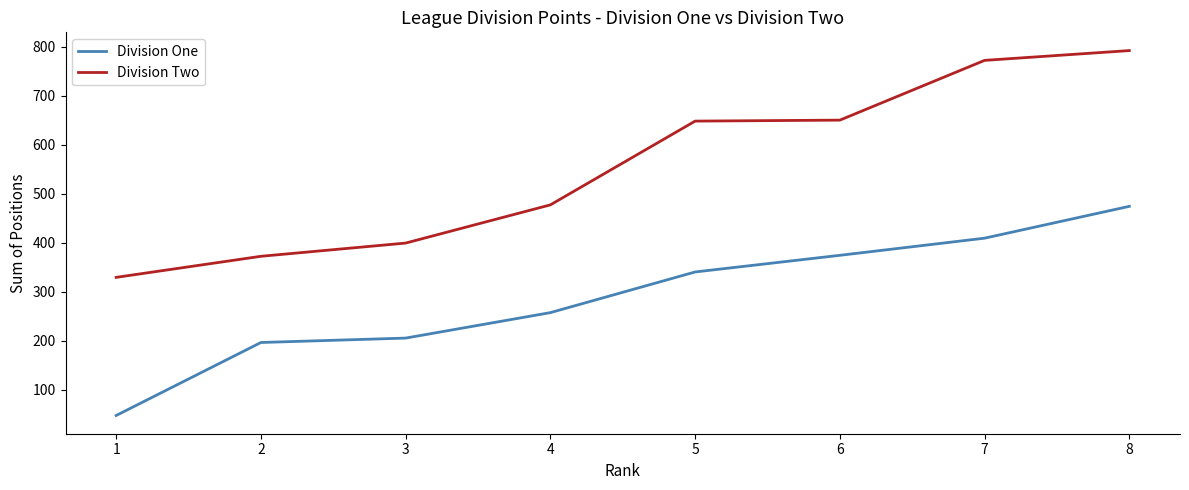

Rank the series by their average value, from highest to lowest.

Division Two, Division One